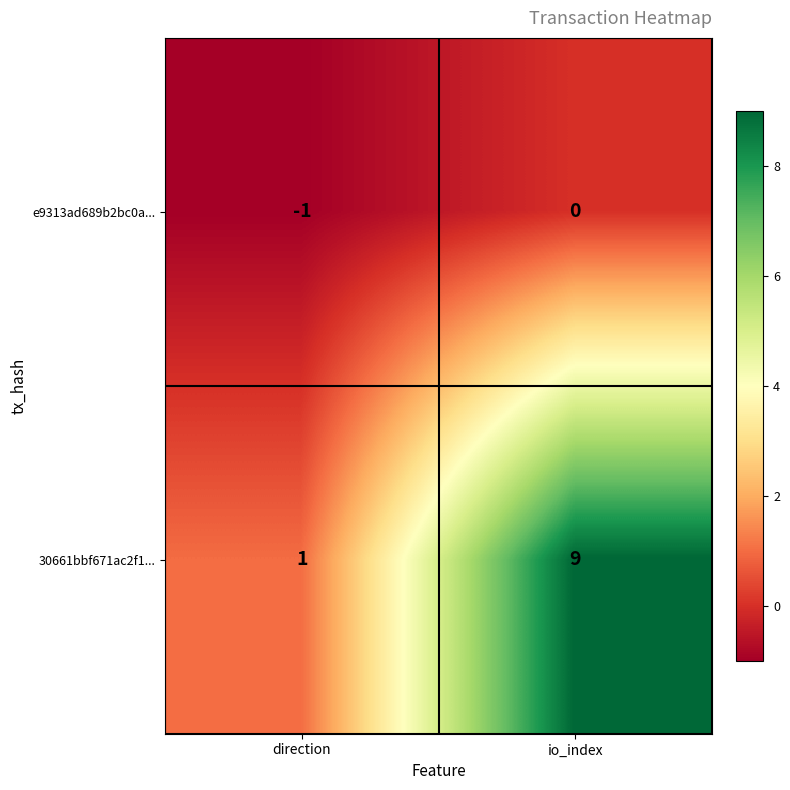

True or false: 30661bbf671ac2f1... has a value of 9 at io_index.

True